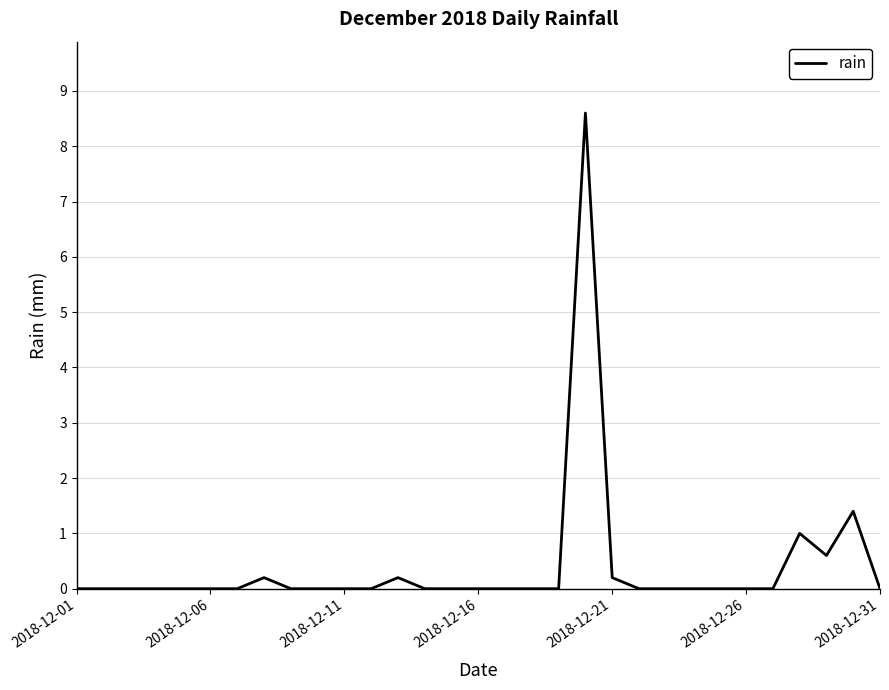

What is the average value?

0.4